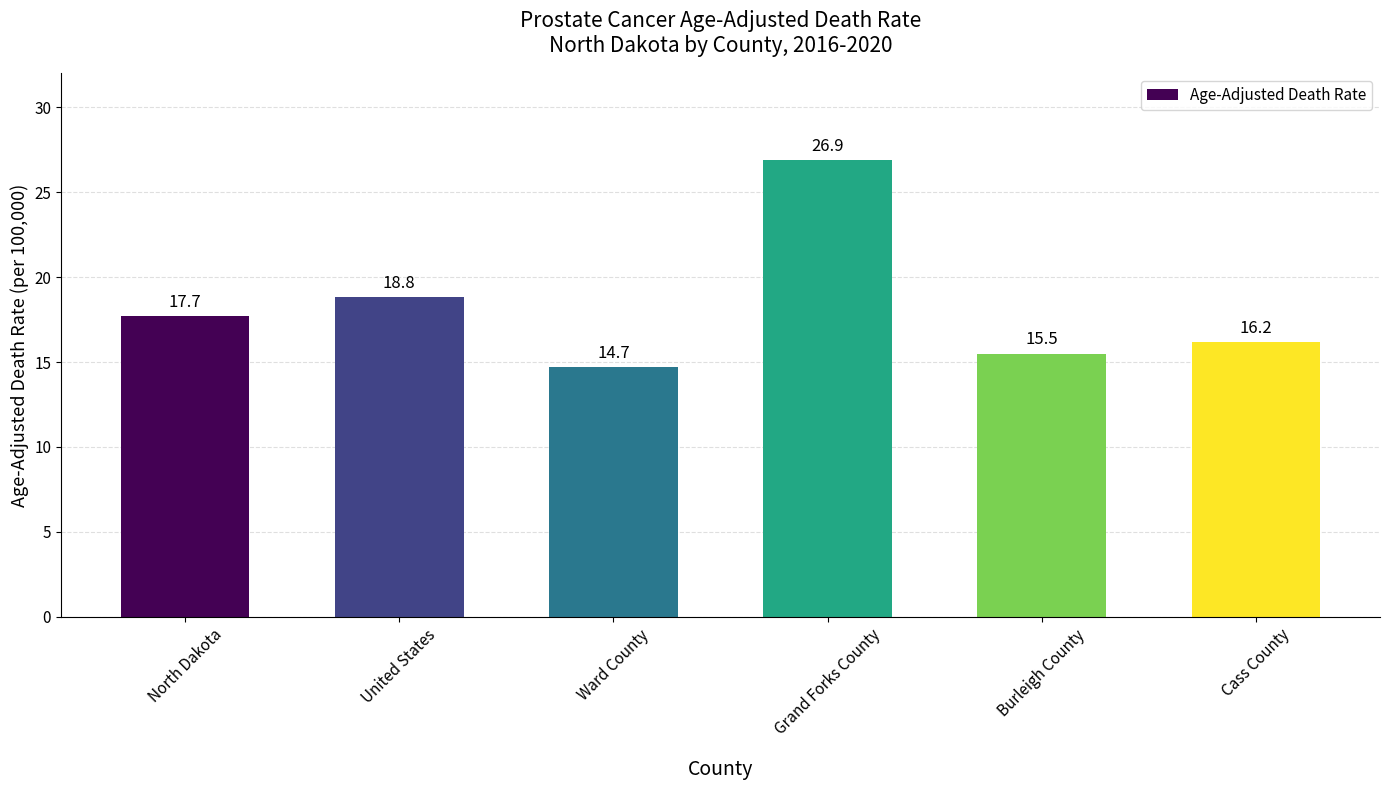

How many data points are less than 17?

3